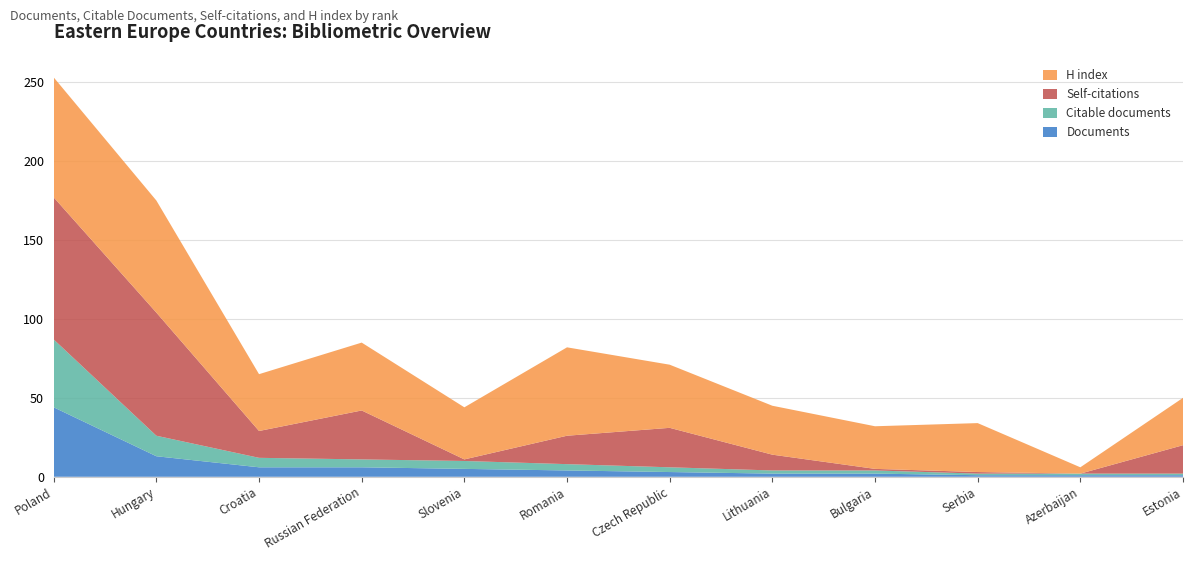

Reading left to right, extract all data points from this chart.

Documents: 44	13	6	6	5	4	3	2	2	1	1	1
Citable documents: 43	13	6	5	5	4	3	2	2	1	1	1
Self-citations: 90	78	17	31	1	18	25	10	1	1	0	18
H index: 76	71	36	43	33	56	40	31	27	31	4	30